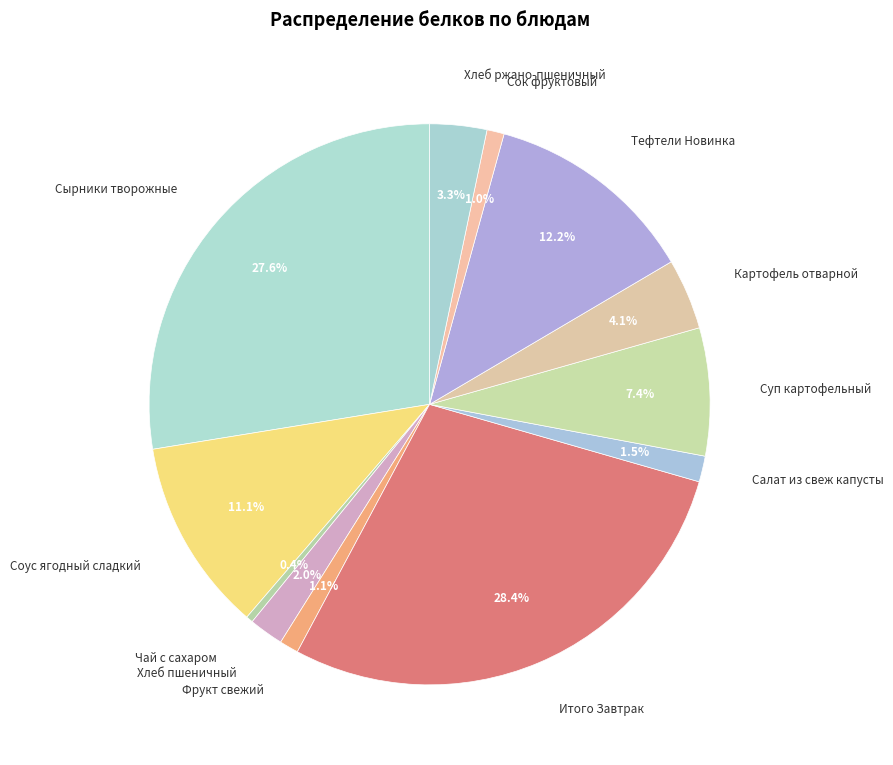

Which category has the biggest portion of the pie?

Итого Завтрак